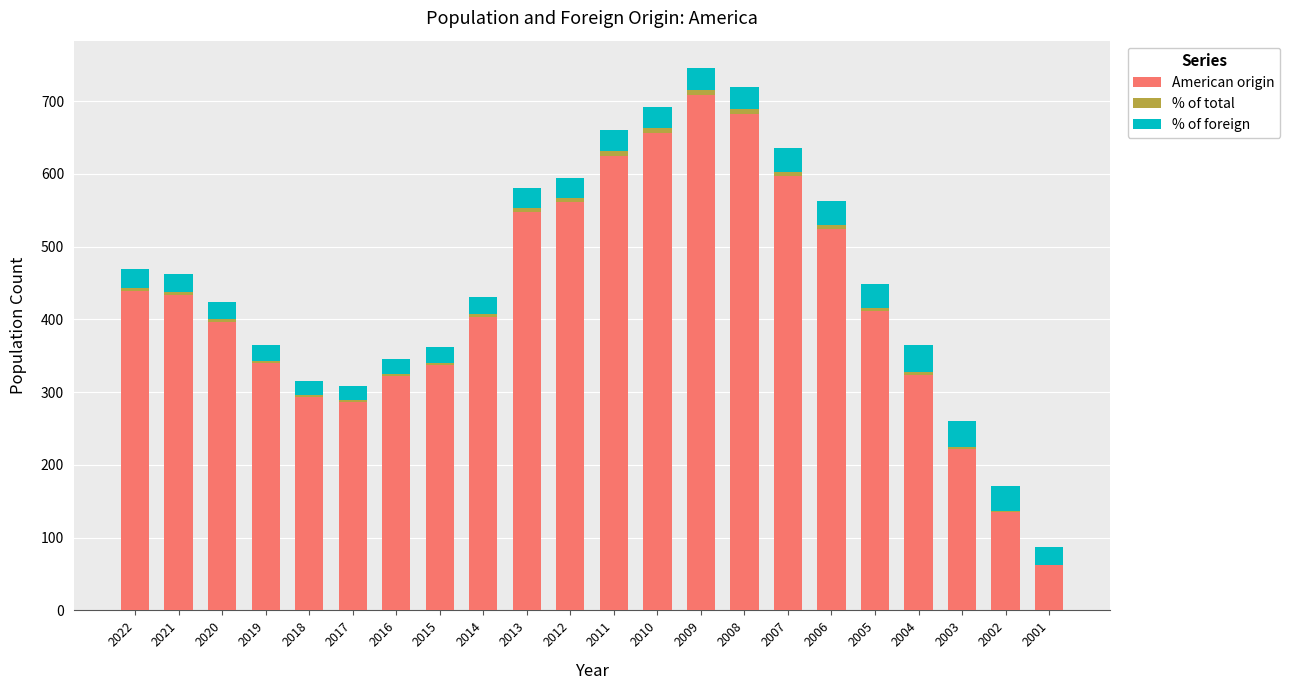

What is the maximum value for American origin?

709.0